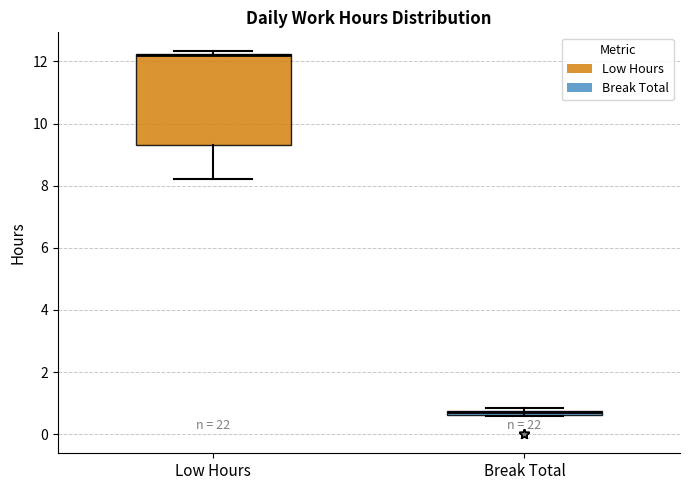

Comparing the boxes themselves (not the whiskers), which one is the tallest?

Low Hours